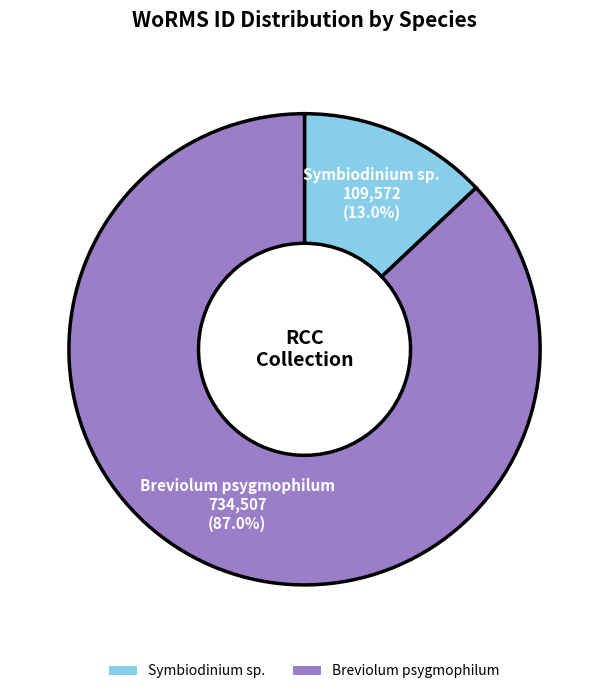

Which slice is the smallest?

Symbiodinium sp.